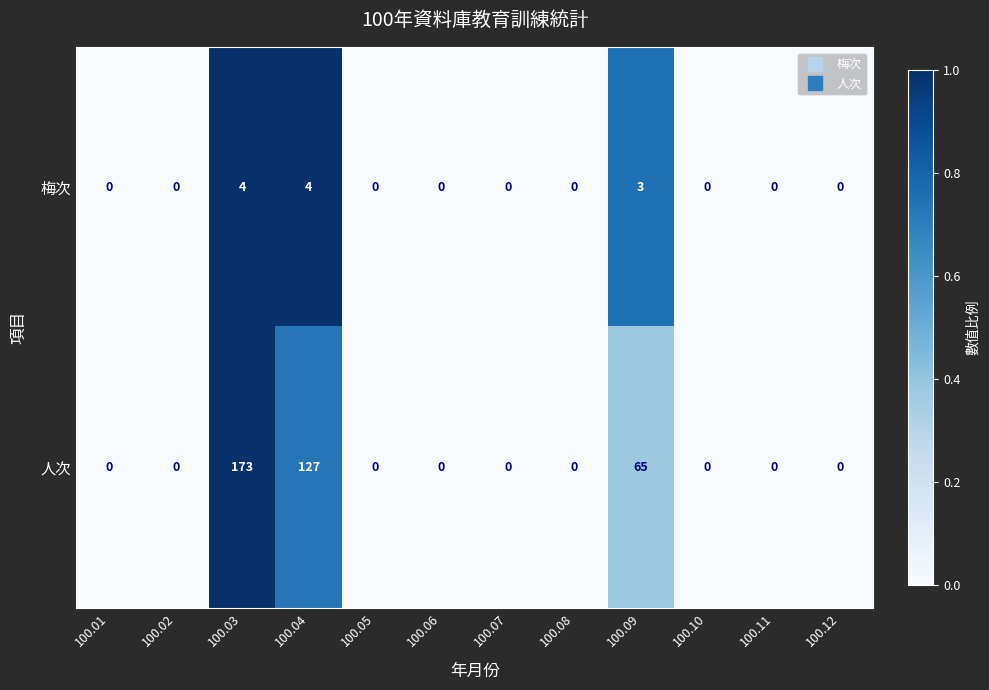

What is the sum of the 人次 values at 100.04 and 100.03?

300